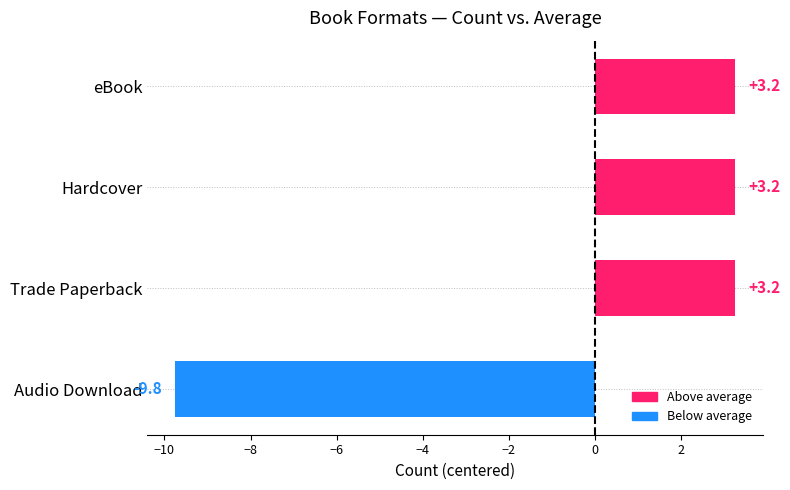

Is it true that the value at Trade Paperback is 3.2?

True